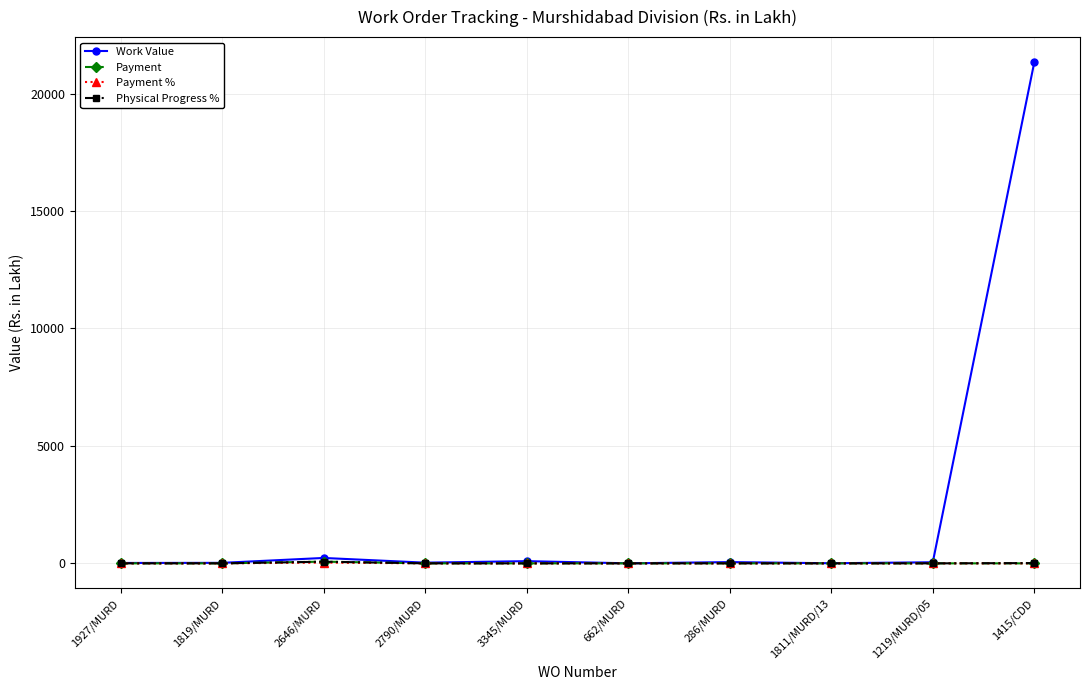

What position from the left is 2646/MURD?

3